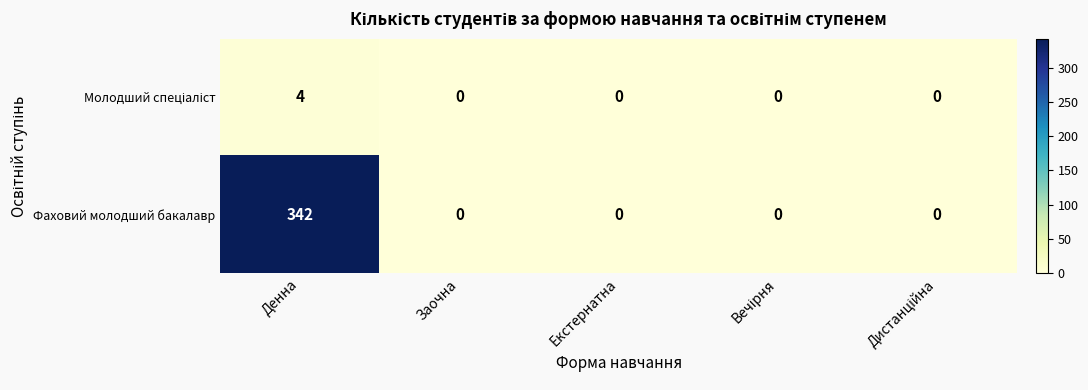

What value does the Фаховий молодший бакалавр series have at Денна?

342